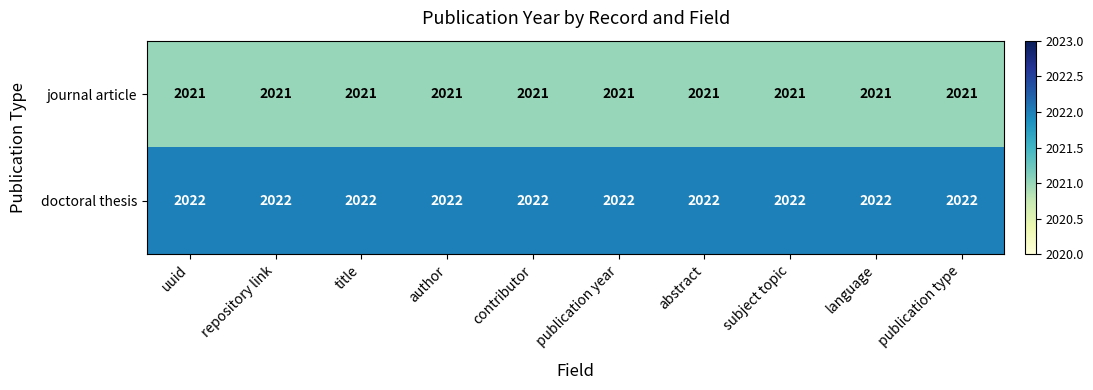

At publication year, list the series in order from smallest to largest.

journal article, doctoral thesis